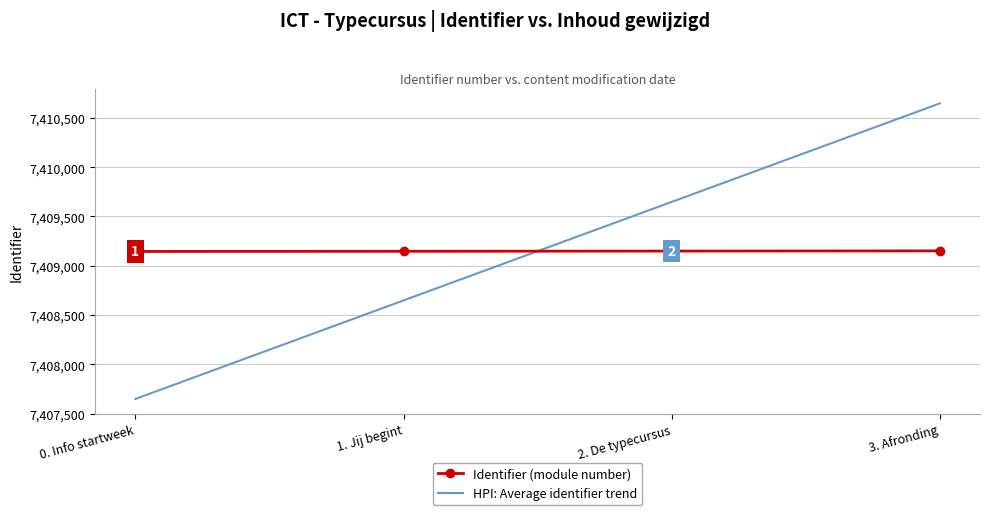

Which series has the largest range (max minus min)?

HPI: Average identifier trend